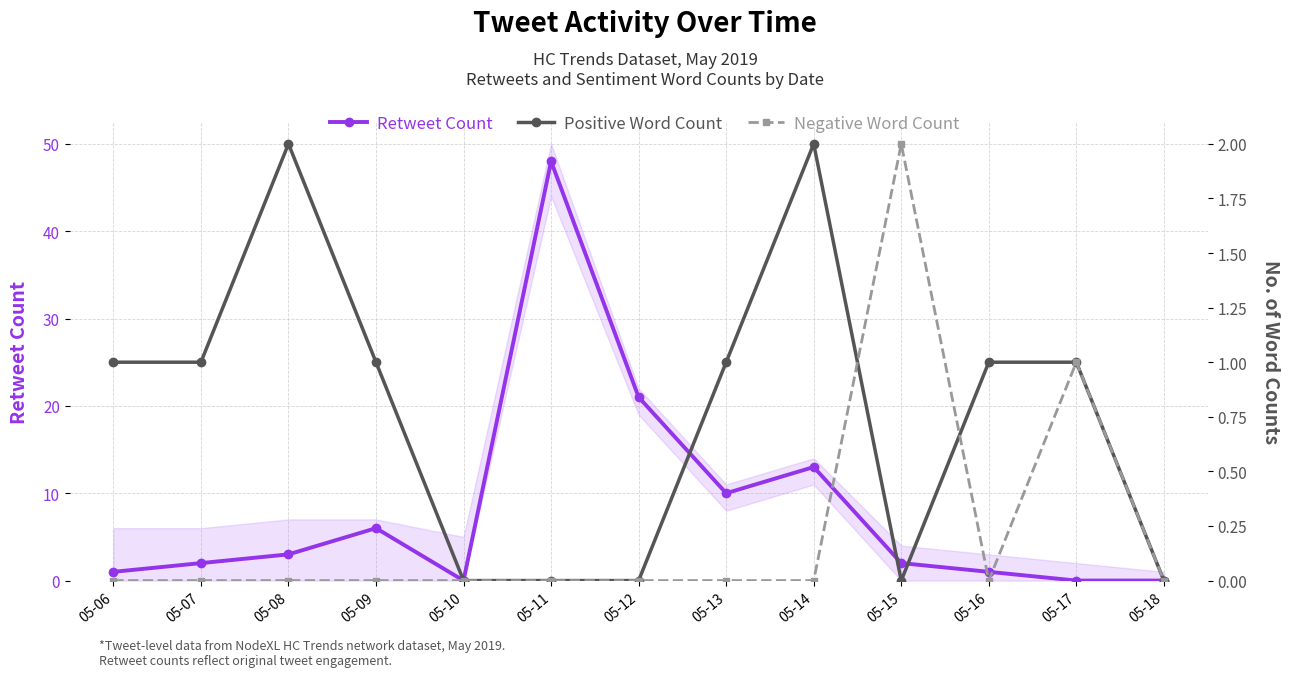

What are all the series names shown in the legend?

Retweet Count, Positive Word Count, Negative Word Count